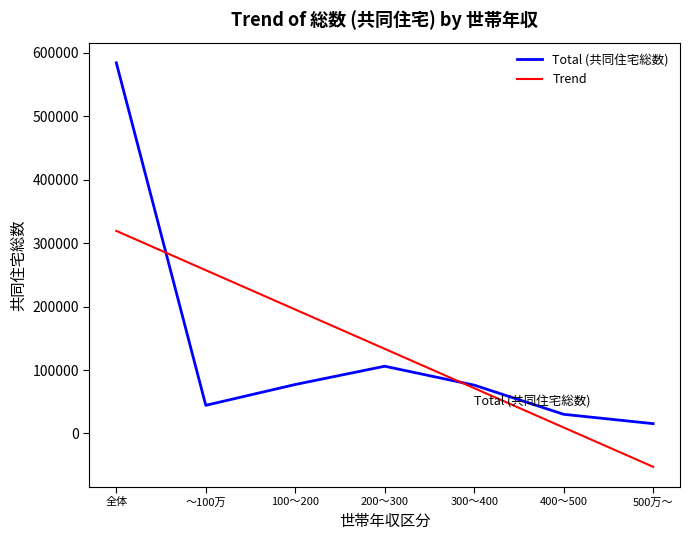

What is the greatest value displayed?

584070.0